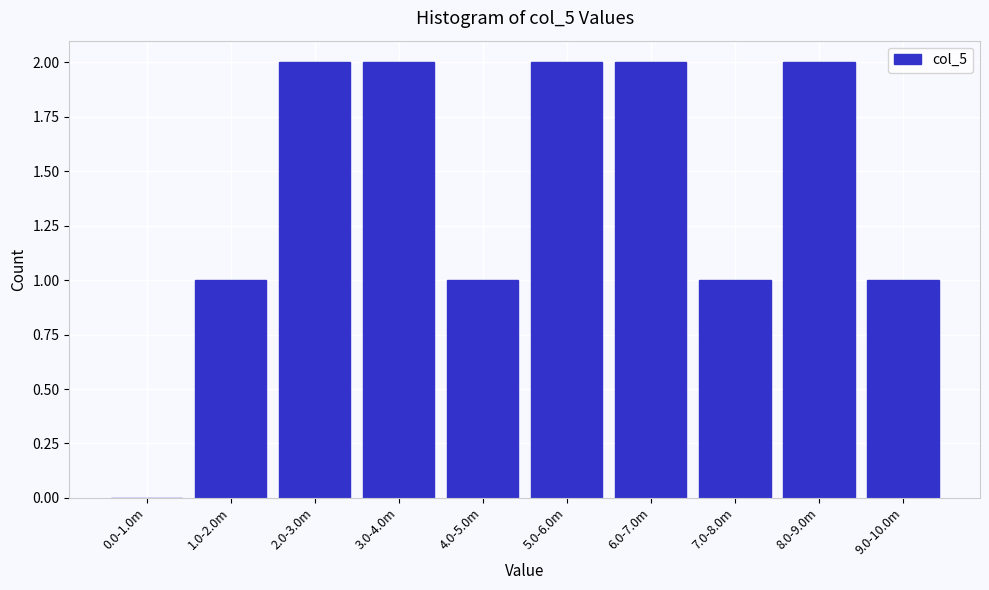

Reading right to left, list all the values displayed in this chart.

9.0-10.0m=1	8.0-9.0m=2	7.0-8.0m=1	6.0-7.0m=2	5.0-6.0m=2	4.0-5.0m=1	3.0-4.0m=2	2.0-3.0m=2	1.0-2.0m=1	0.0-1.0m=0